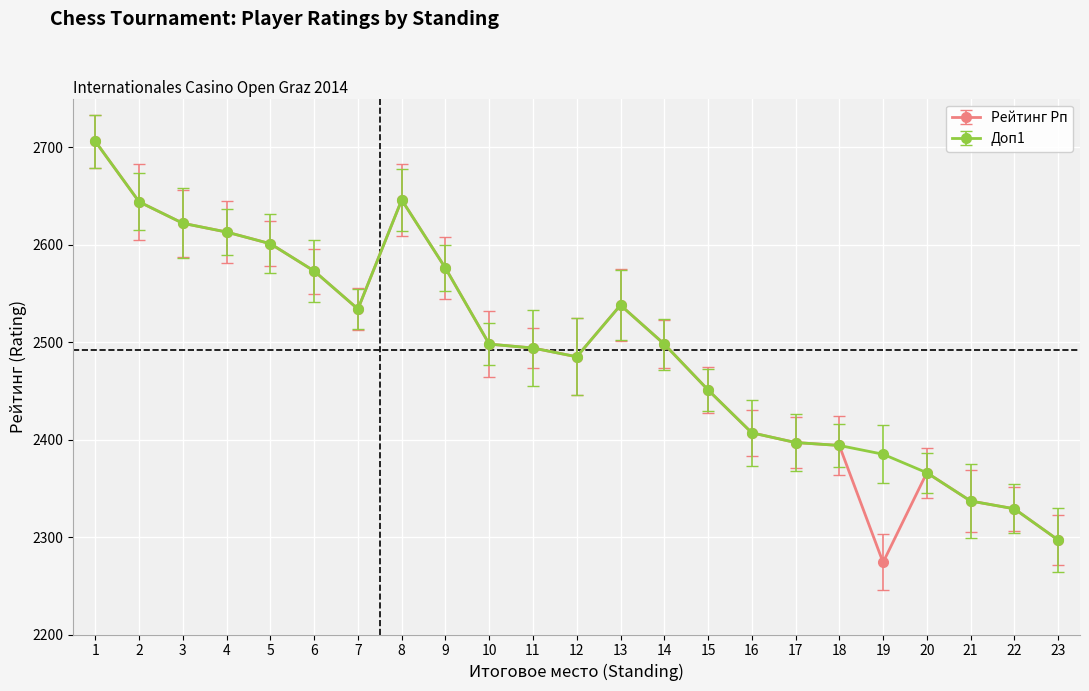

Which series has the largest range (max minus min)?

Рейтинг Рп